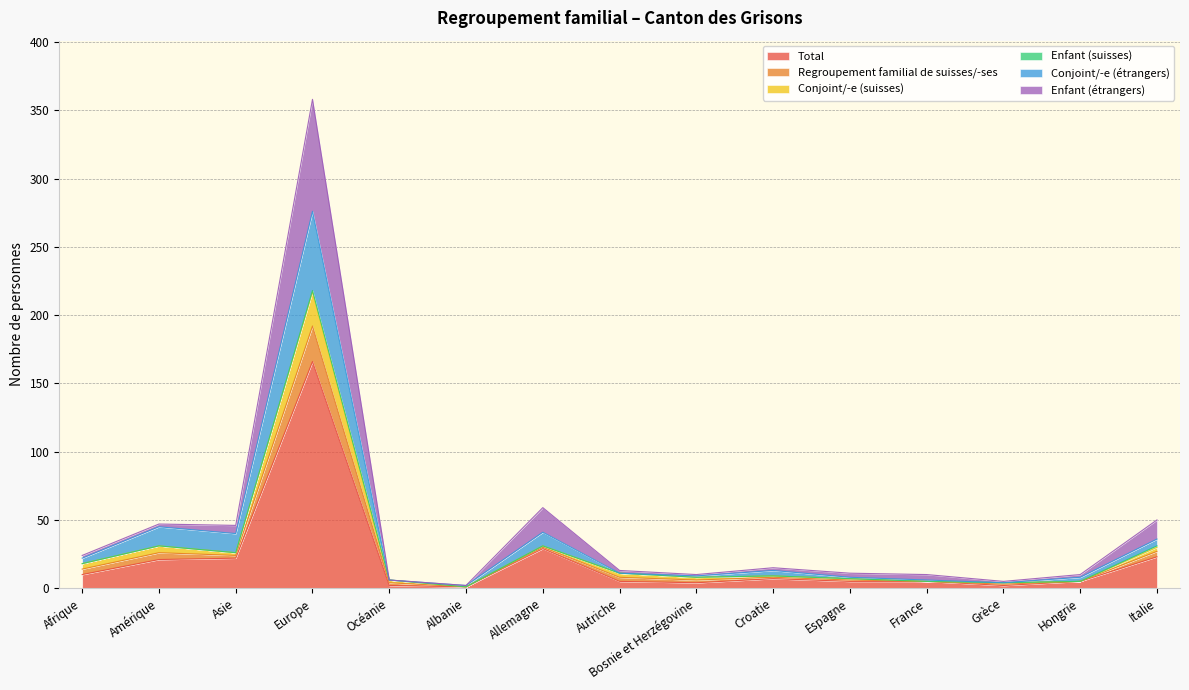

True or false: Conjoint/-e (étrangers) and Total cross at least once.

False